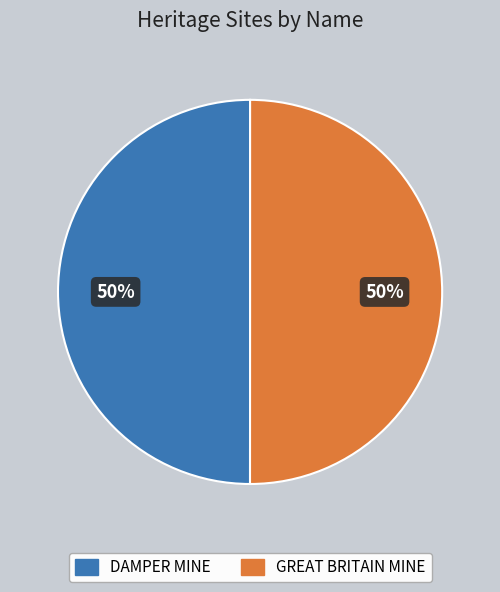

Is it true that GREAT BRITAIN MINE is 38% of the pie?

False